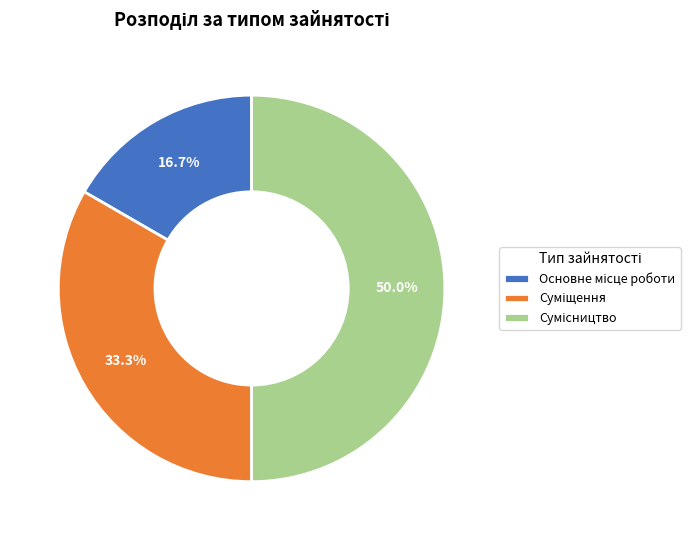

What percentage is the Суміщення slice, to the nearest percent?

33%